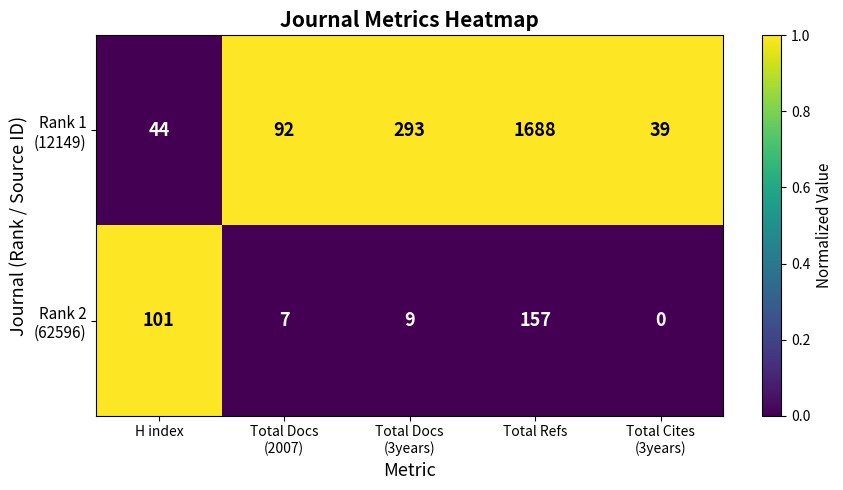

Which label corresponds to the largest value in the chart?

Total Refs